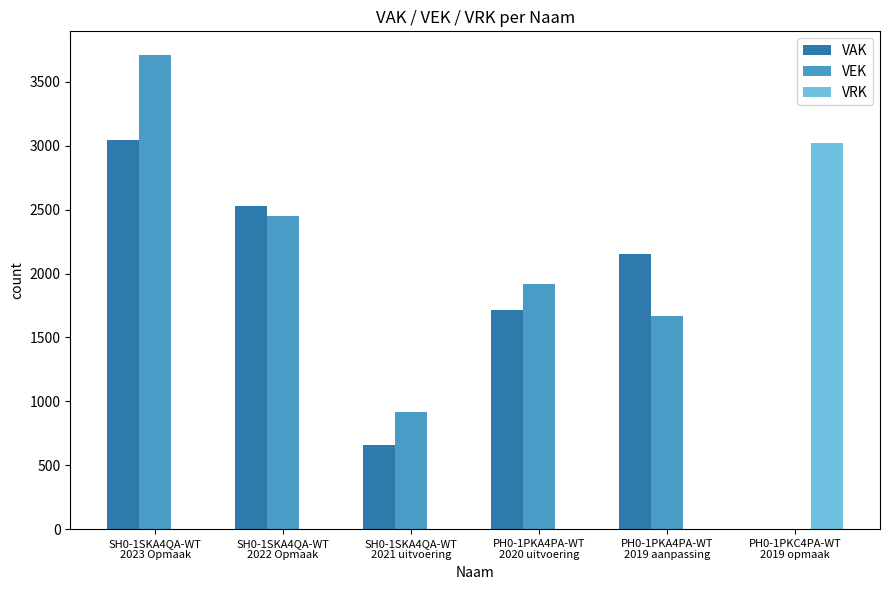

Are the bars grouped side by side (vs. stacked)?

Yes